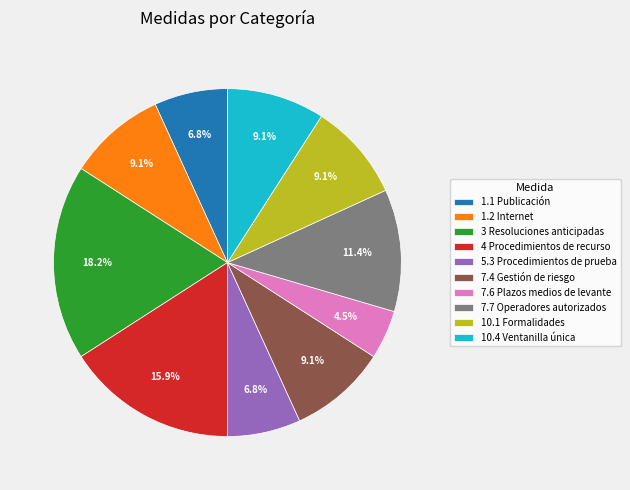

Which has a higher value, 3 Resoluciones anticipadas or 1.1 Publicación?

3 Resoluciones anticipadas